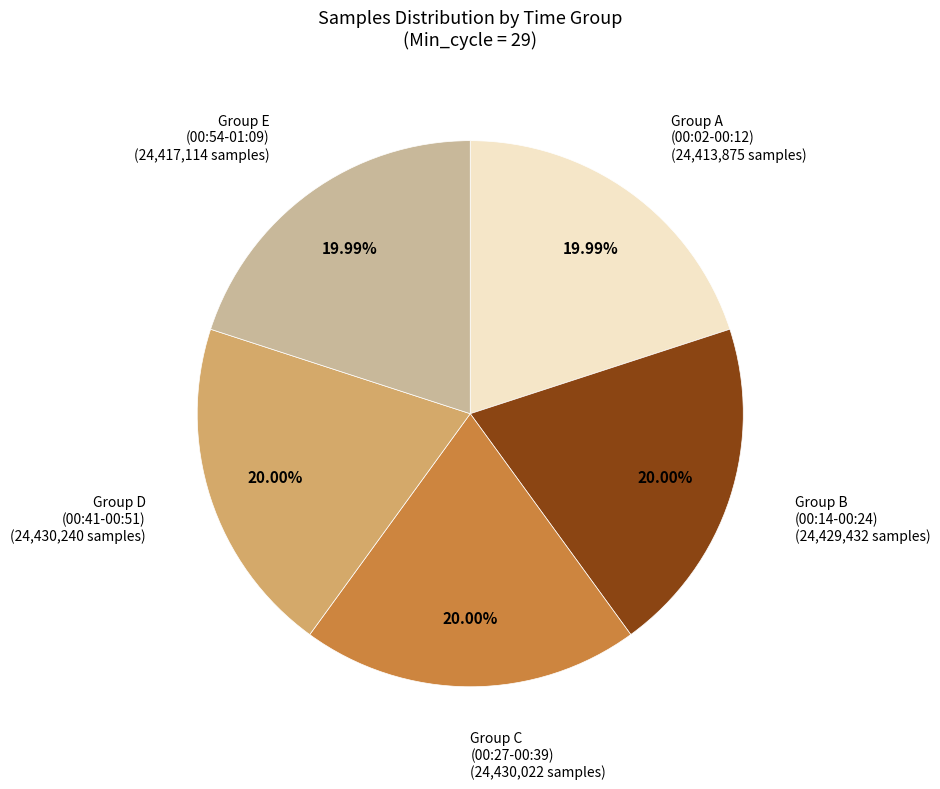

Is there a majority slice in this chart?

No